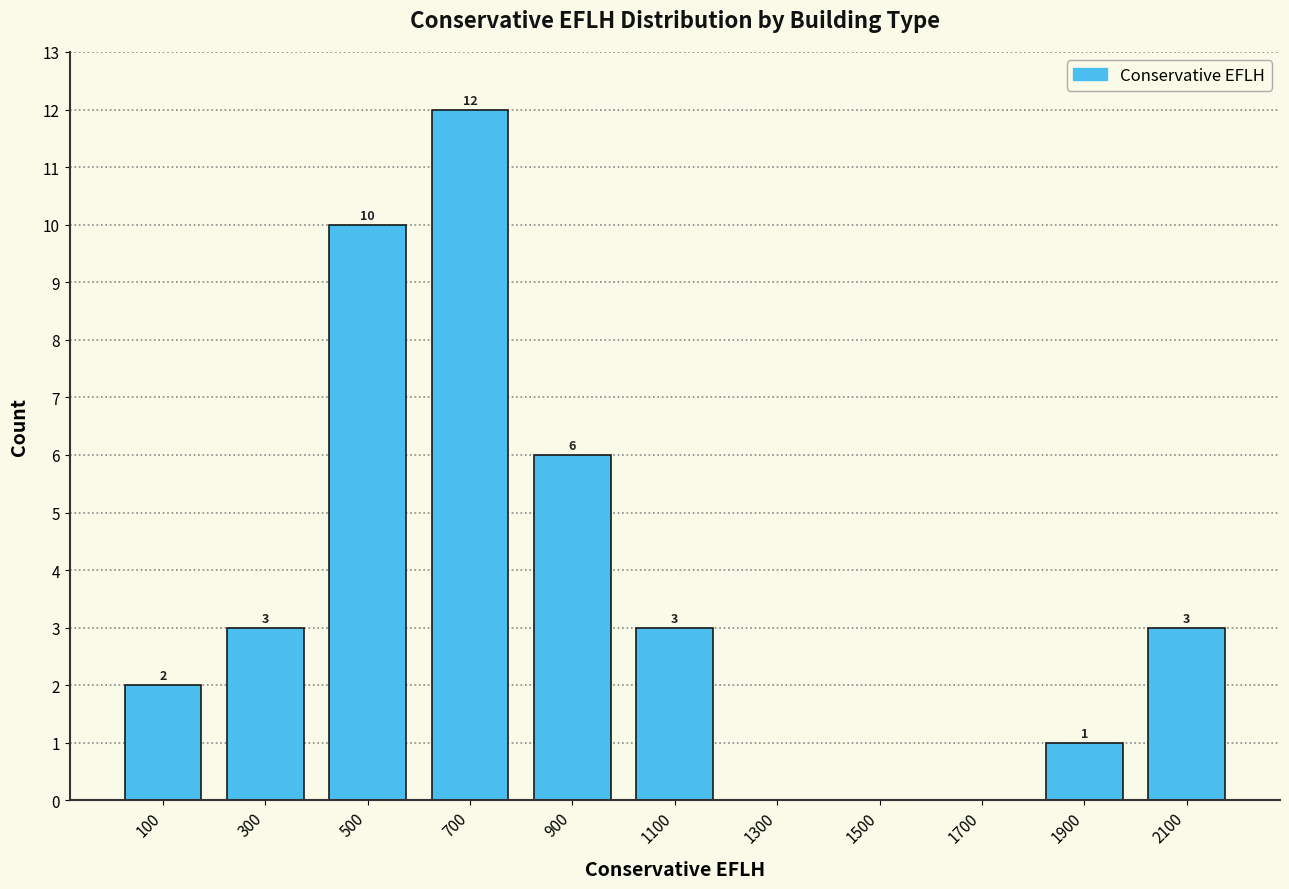

Over which range of the x-axis is the bar tallest?

600 to 800